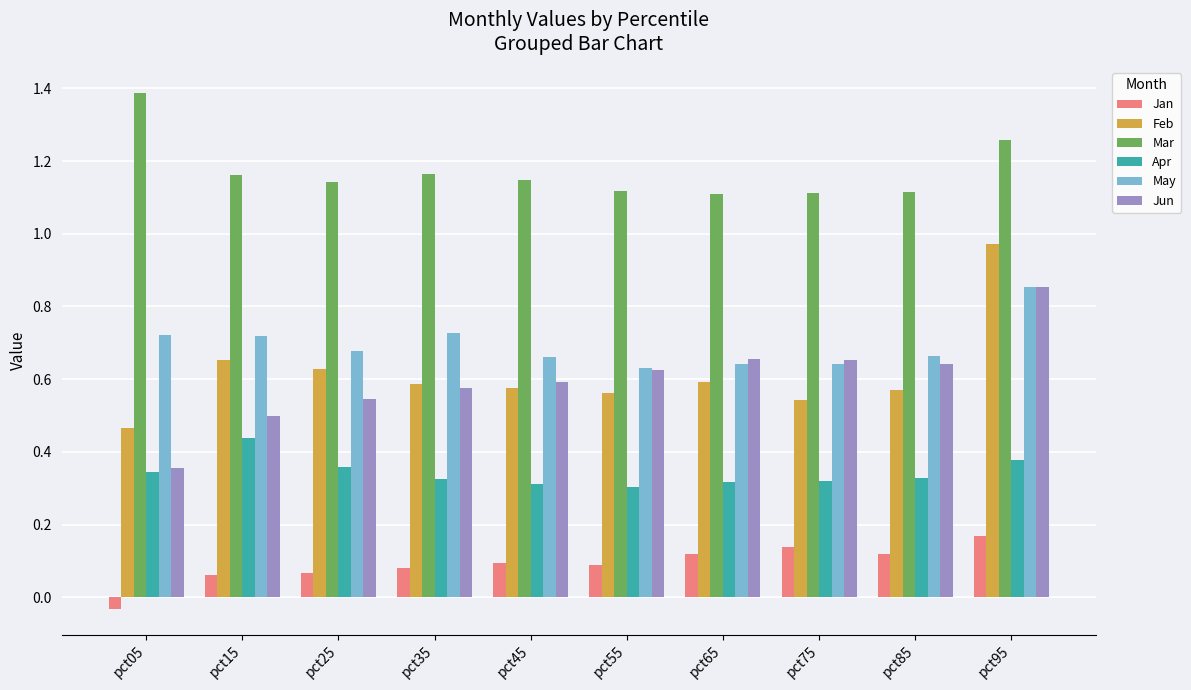

Which series changed the most between pct55 and pct75?

Jan